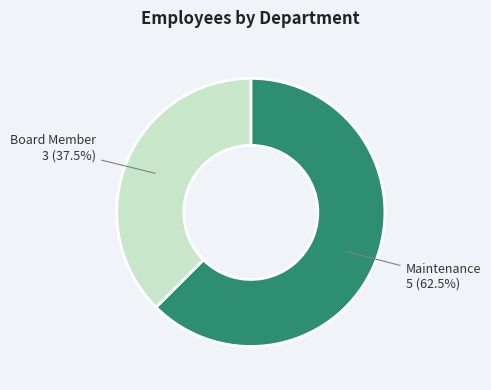

Is there any slice that represents more than half of the pie?

Yes